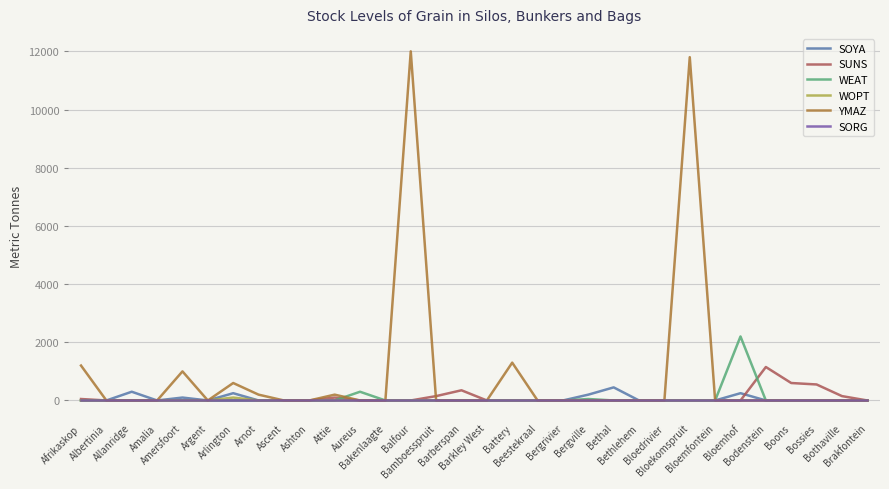

What is the greatest value displayed?

12000